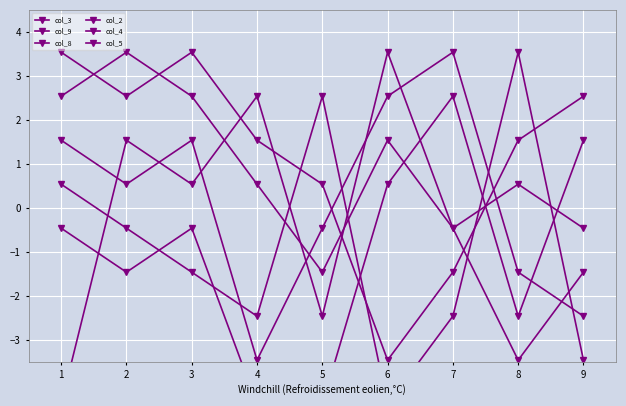

The col_4 series shows 2.5 at 7. True or false?

True